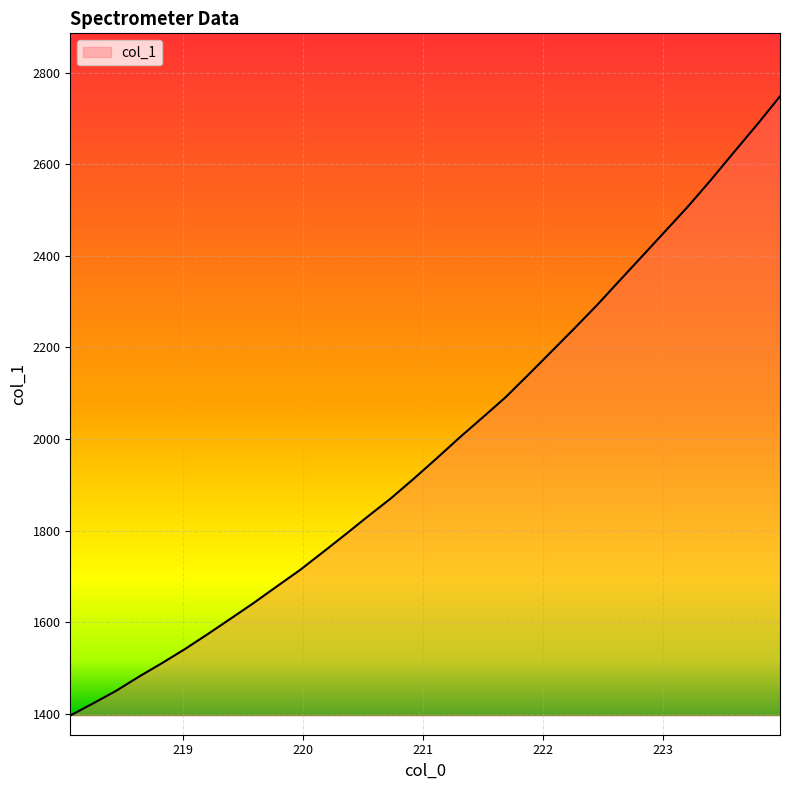

What is the difference between the maximum and minimum values?

1351.4